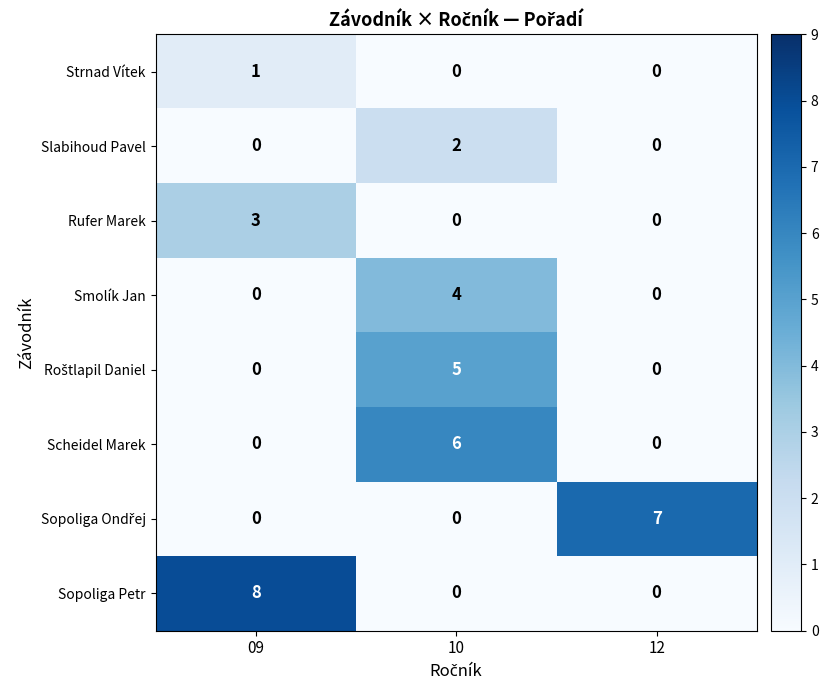

Which series has the widest spread of values?

Sopoliga Petr